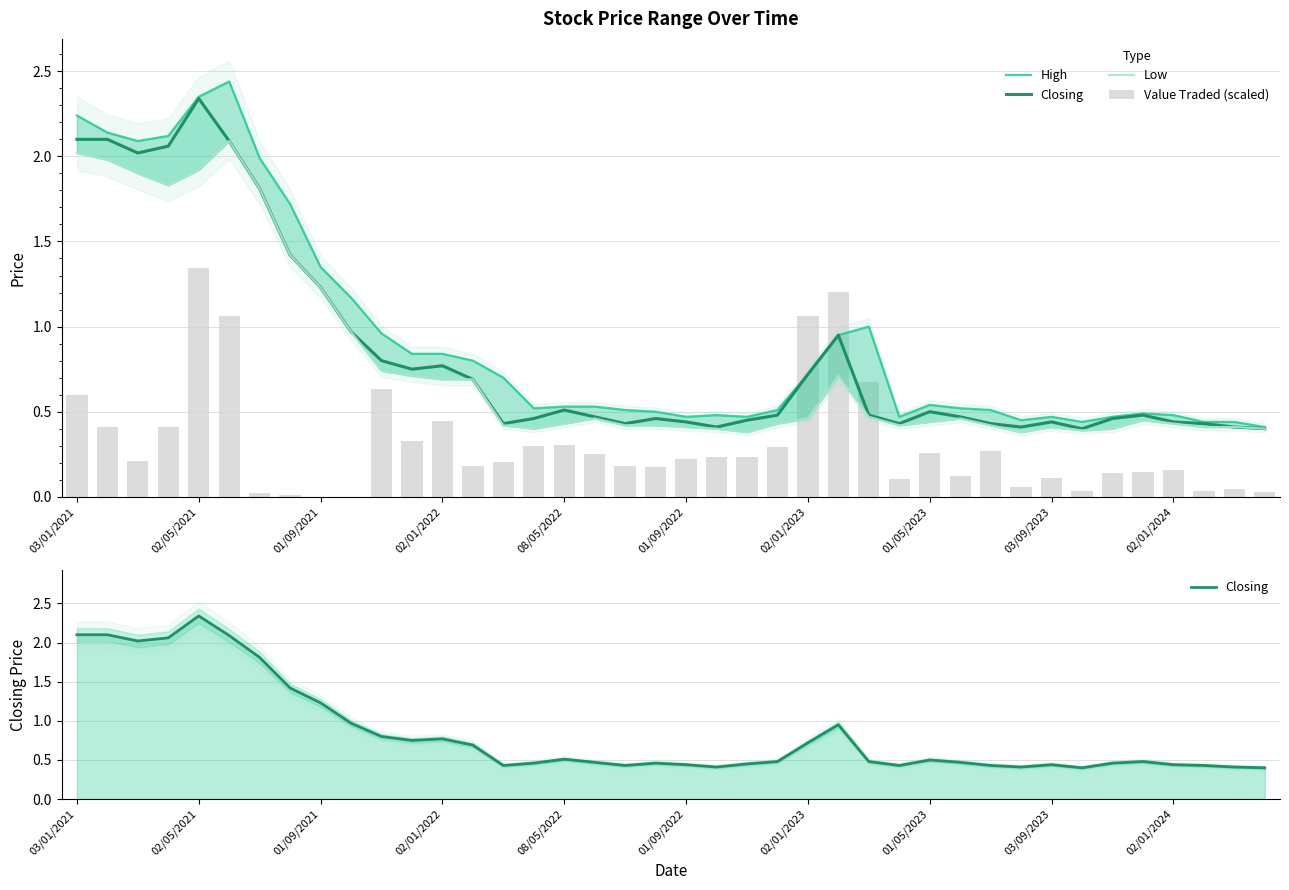

At how many categories does at least one series exceed 0?

40